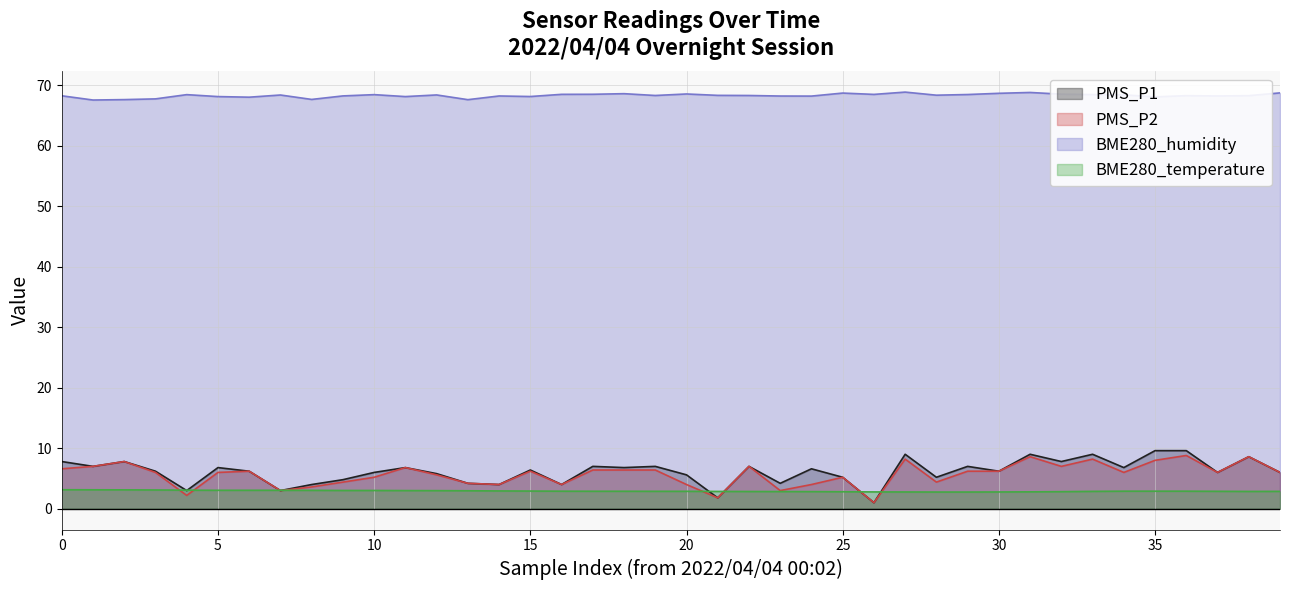

True or false: BME280_humidity and PMS_P1 intersect in this chart.

False